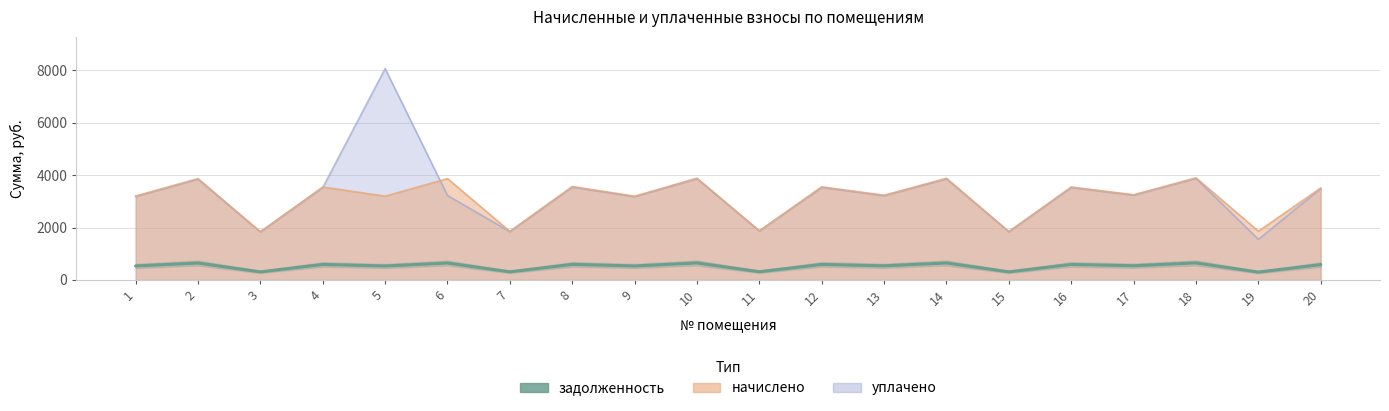

True or false: the data shows 533.5 at 1.

True